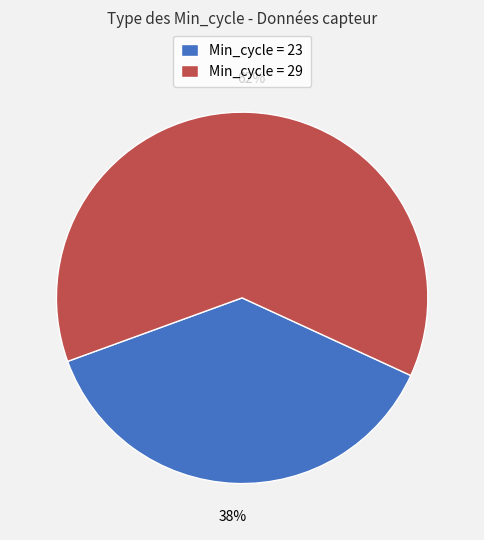

Which has a higher value, Min_cycle = 29 or Min_cycle = 23?

Min_cycle = 29